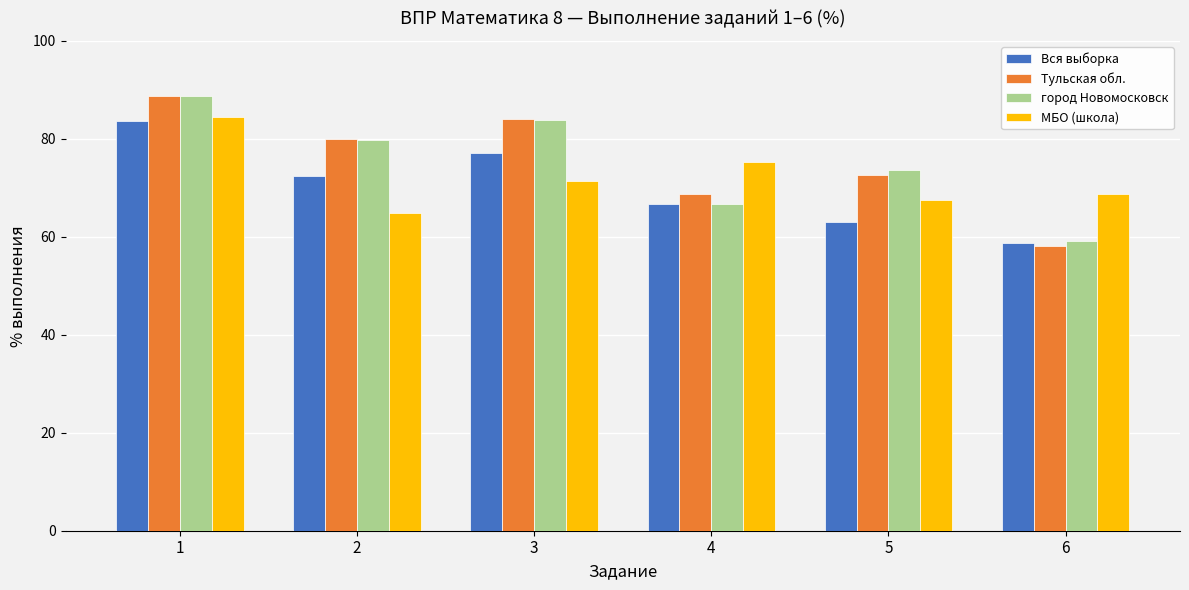

What is the value of the Вся выборка bar at the 6th from the left?

58.7